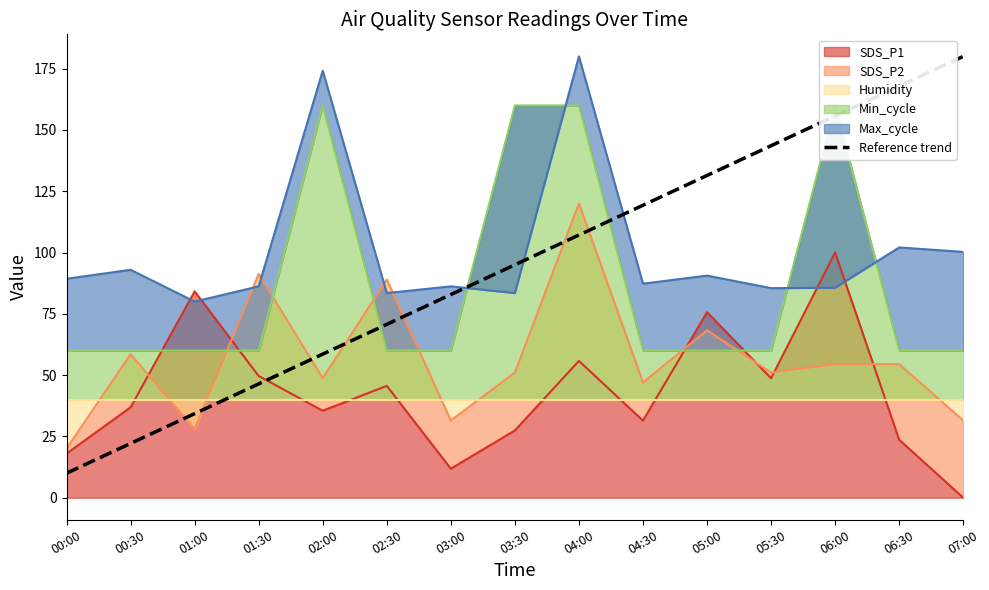

True or false: there are more than 1 points higher than both neighbors.

False